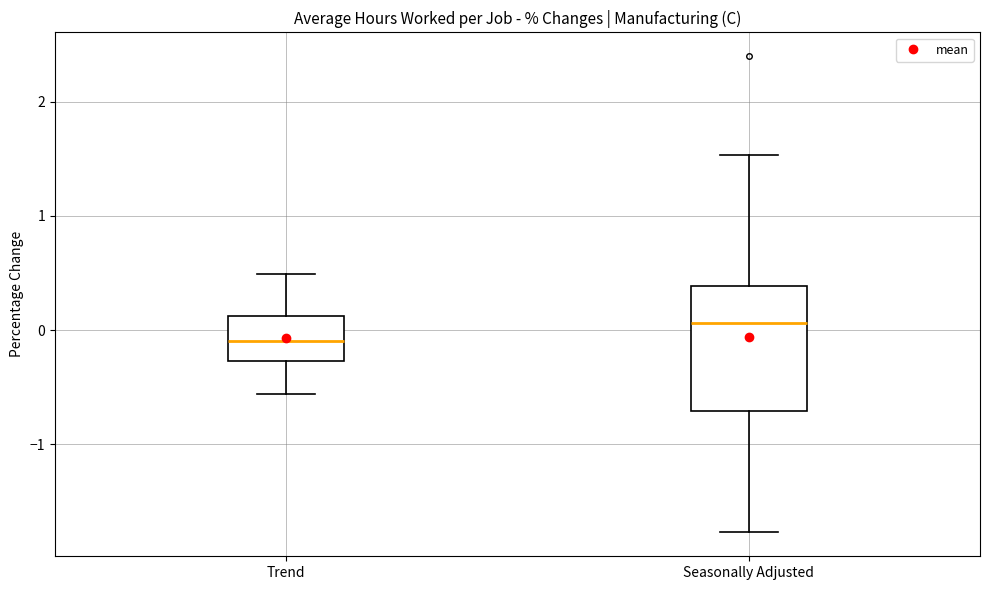

Reading left to right, transcribe this box plot: for each box, give where its median line is, the range the box spans, and where its two whiskers end, as read against the y-axis. The values are not printed on the chart, so give them approximately, as read against the axis.

Trend: median -0.1, box -0.3 to 0.1, whiskers -0.6 to 0.5
Seasonally Adjusted: median 0.1, box -0.7 to 0.4, whiskers -1.8 to 1.5